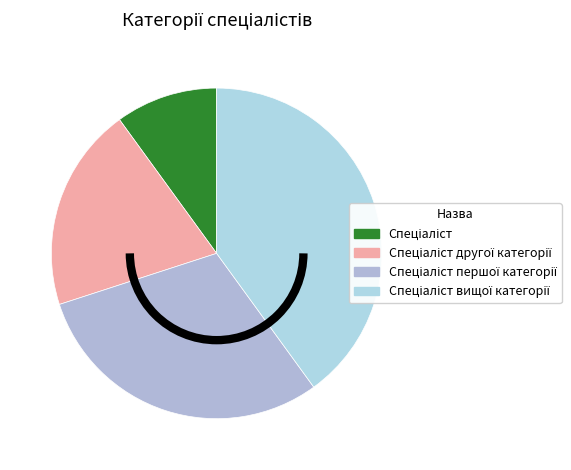

To the nearest percent, what portion does Спеціаліст вищої категорії represent?

40%